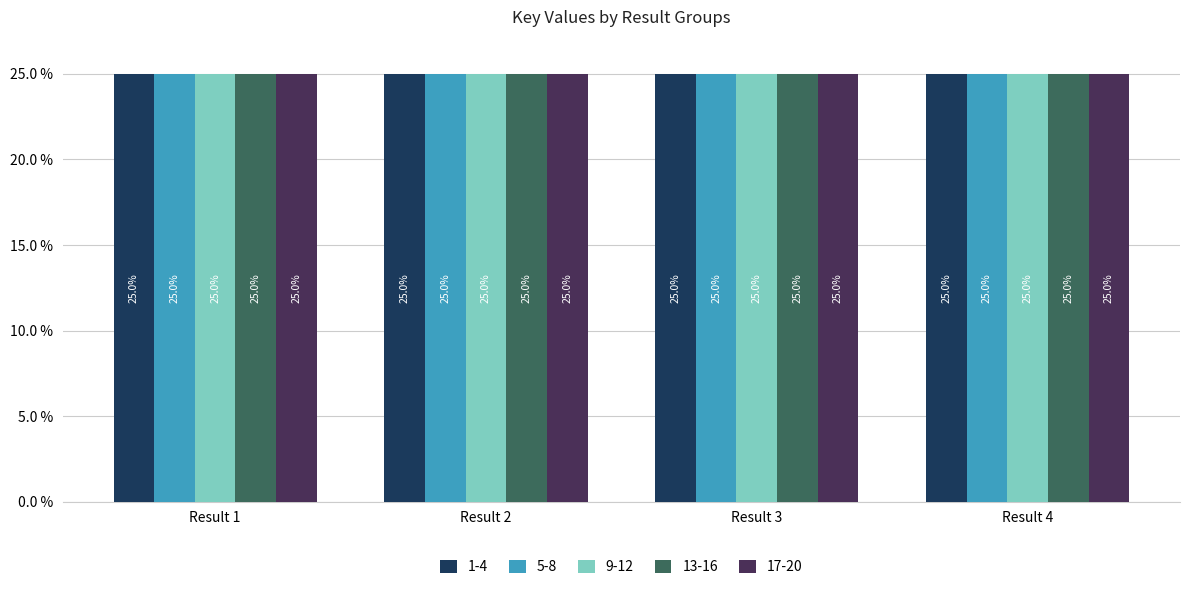

What is the sum of all 9-12 values?

100.0